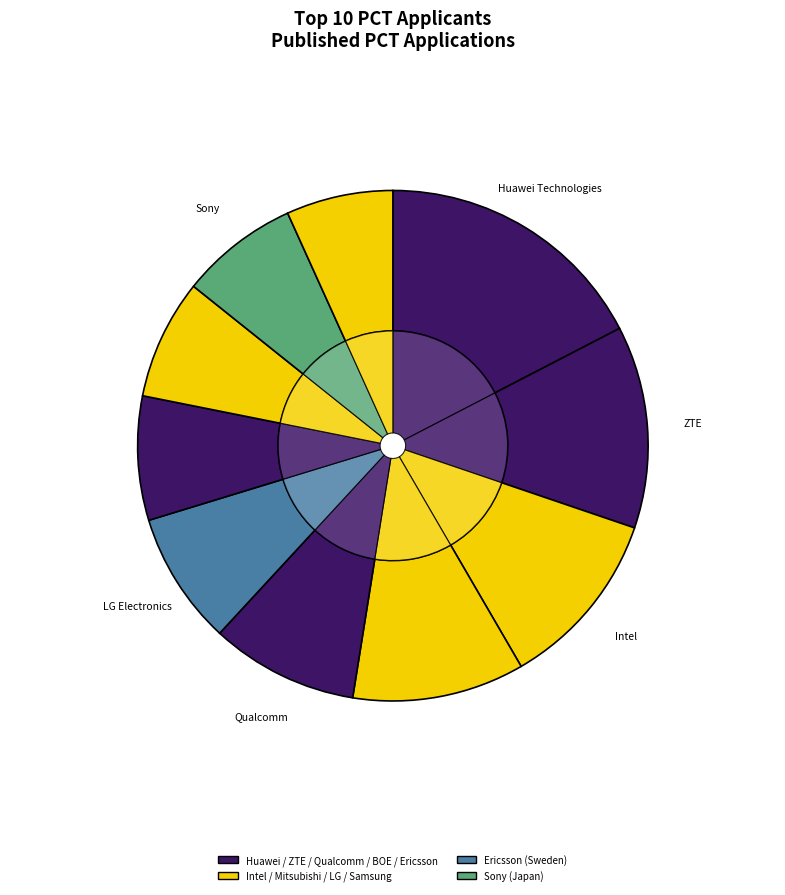

True or false: Intel (U.S.) accounts for 11% of the total.

True